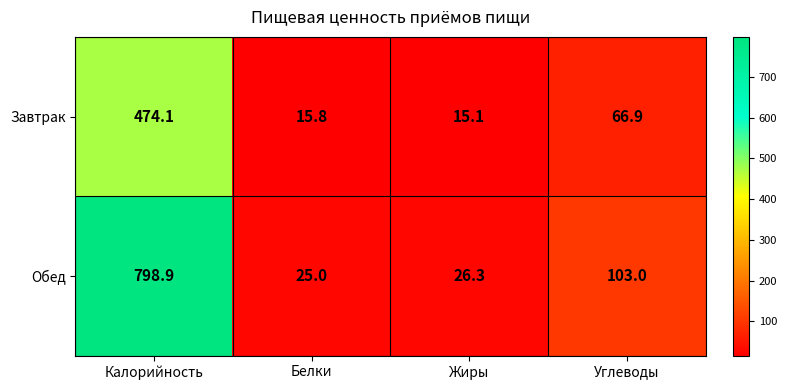

Count the number of categories in the chart.

4